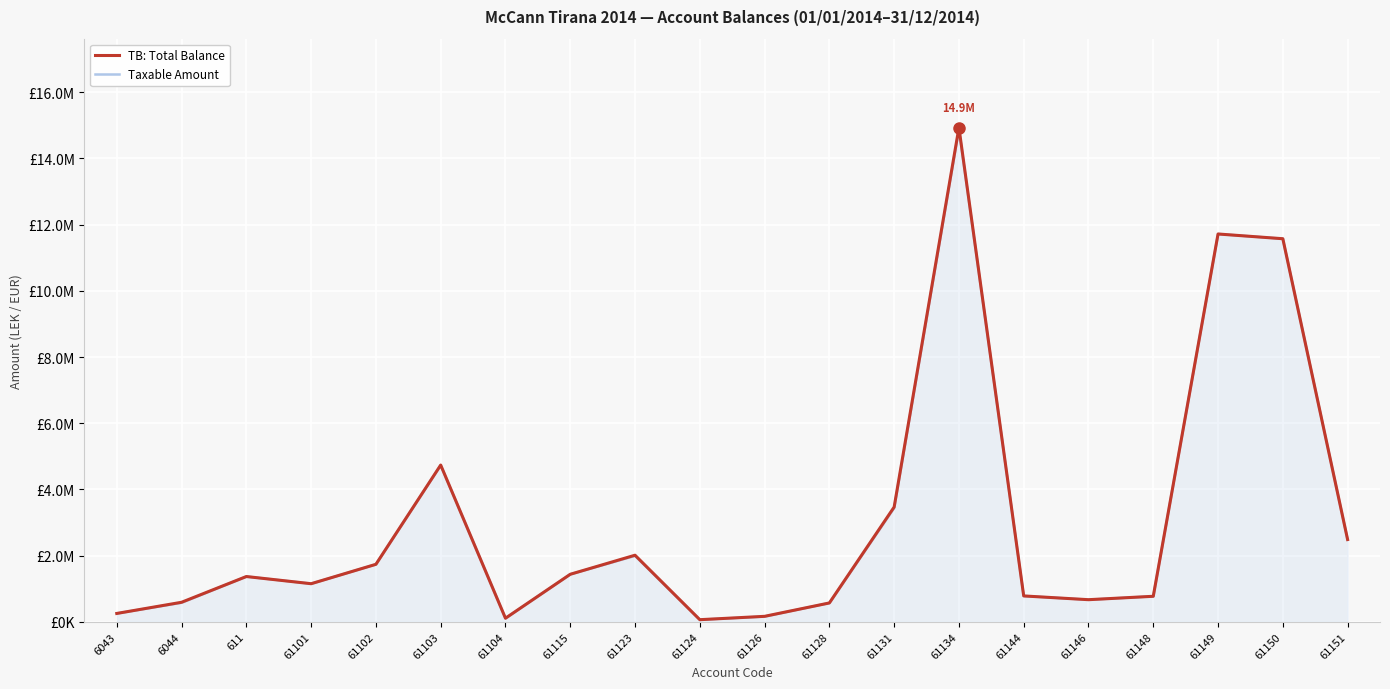

True or false: Taxable Amount has more than 0 points higher than both neighbors.

True